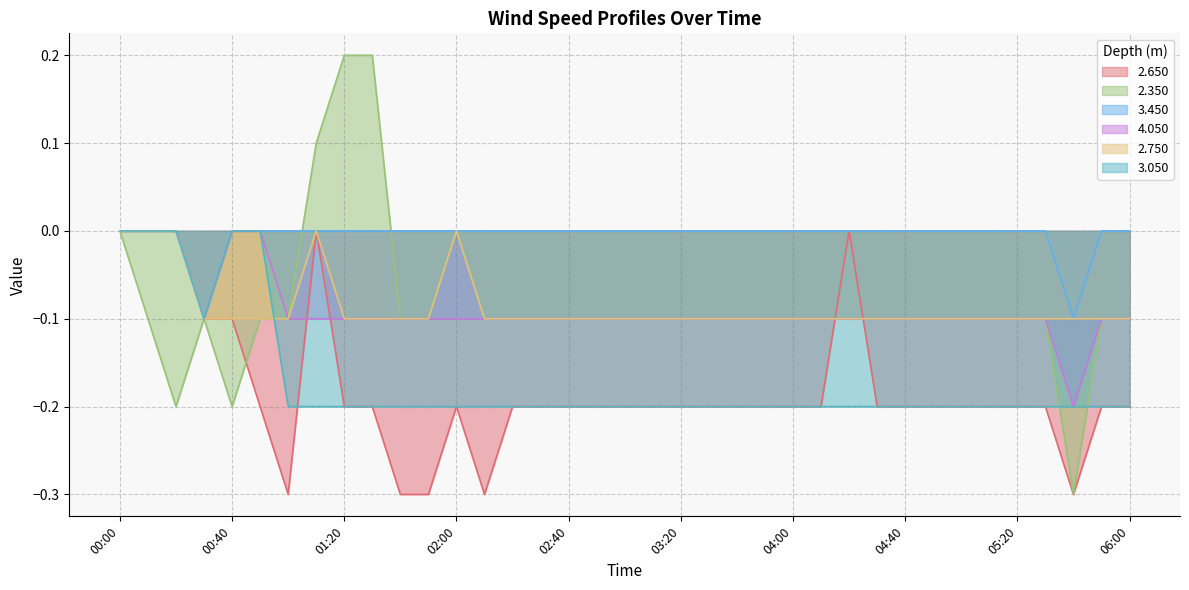

At 06:00, list the series in order from smallest to largest.

2.650, 3.050, 2.350, 4.050, 2.750, 3.450